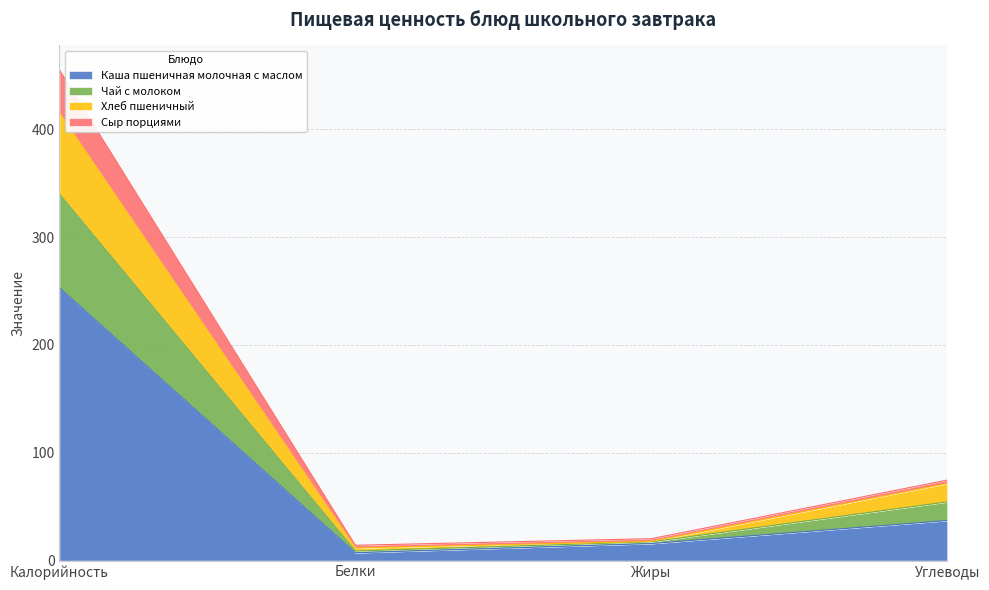

At which label is Каша пшеничная молочная с маслом closest to 130?

Углеводы